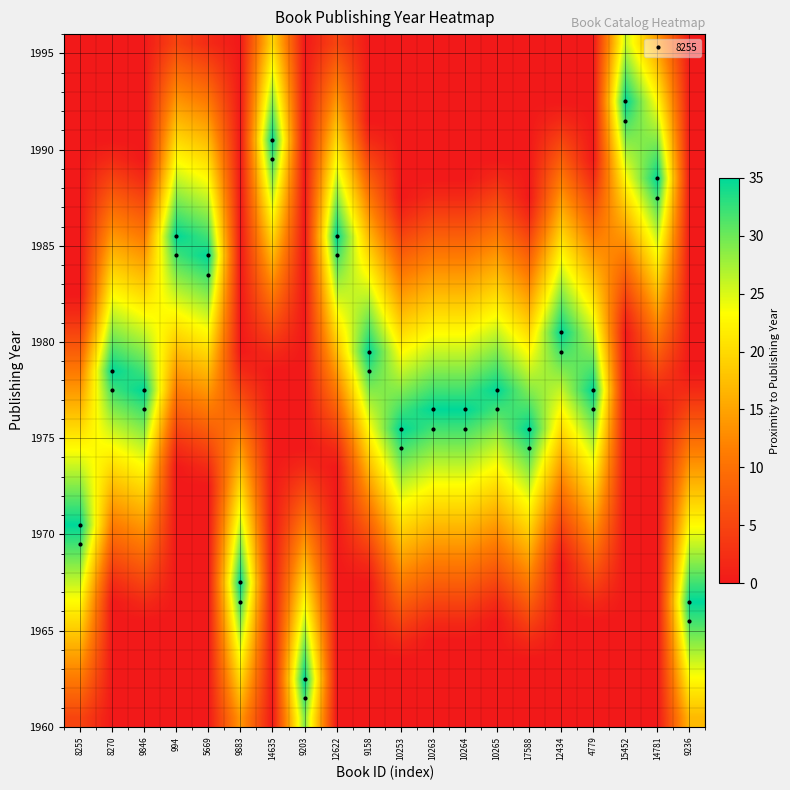

At how many categories does at least one series exceed 18?

20